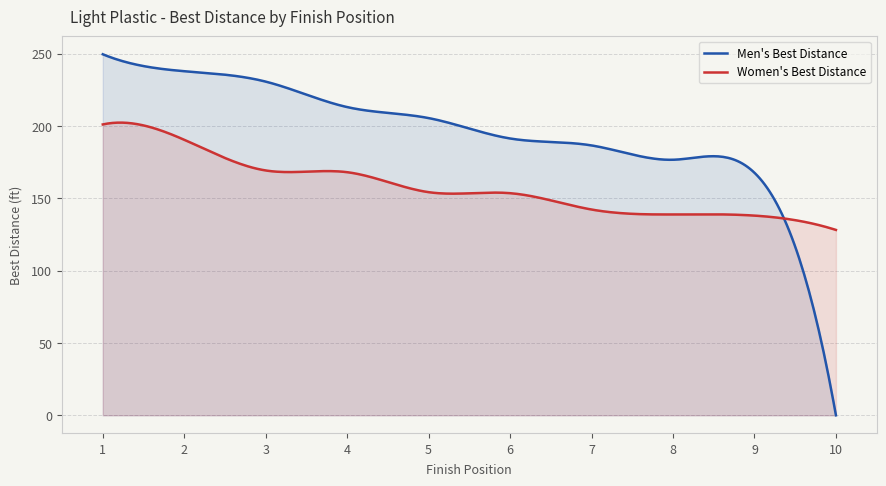

Is the value of Women's Best Distance at 8 greater than the value of Men's Best Distance at 4?

No